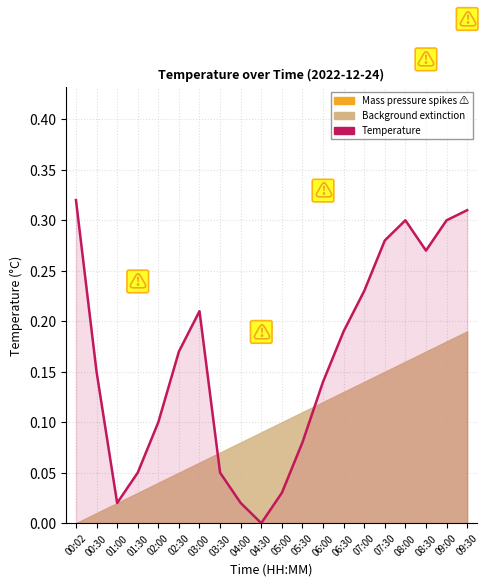

The chart shows a value of 0.0 at 04:00. True or false?

True